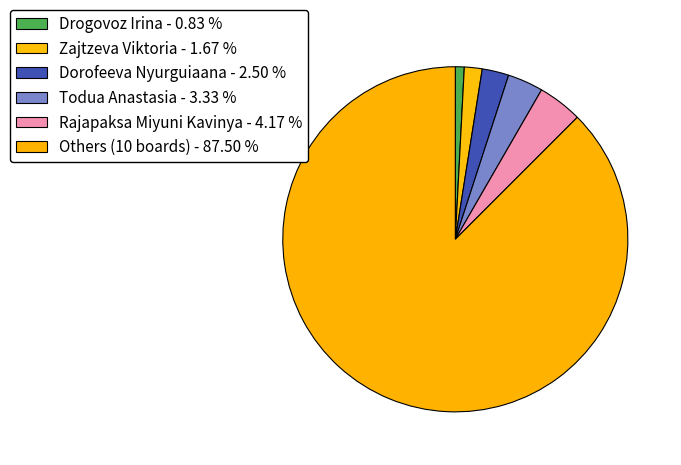

How many slices are in this pie chart?

6